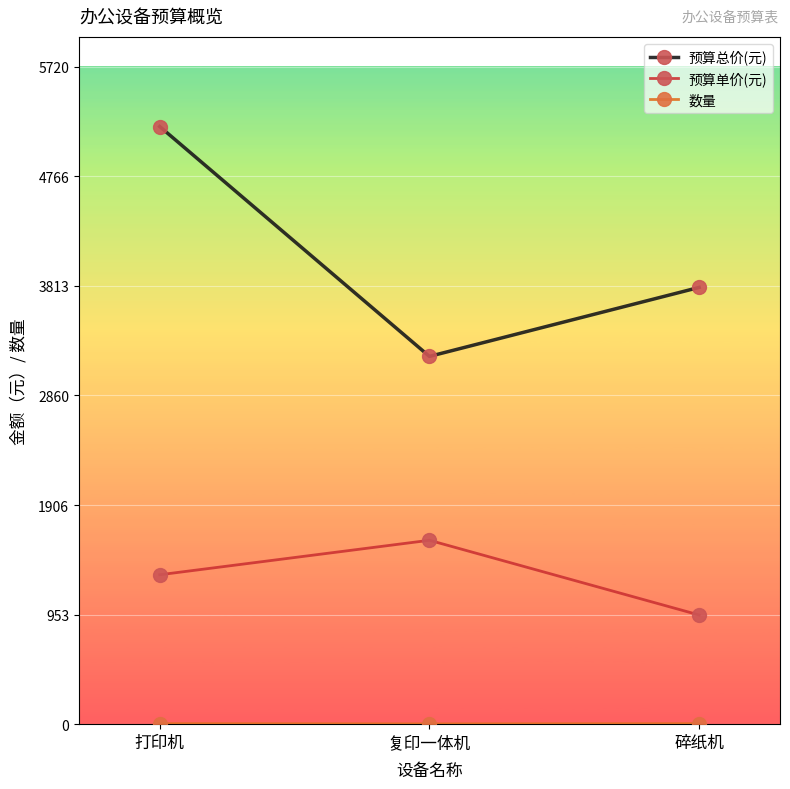

How many series are shown in this chart?

3